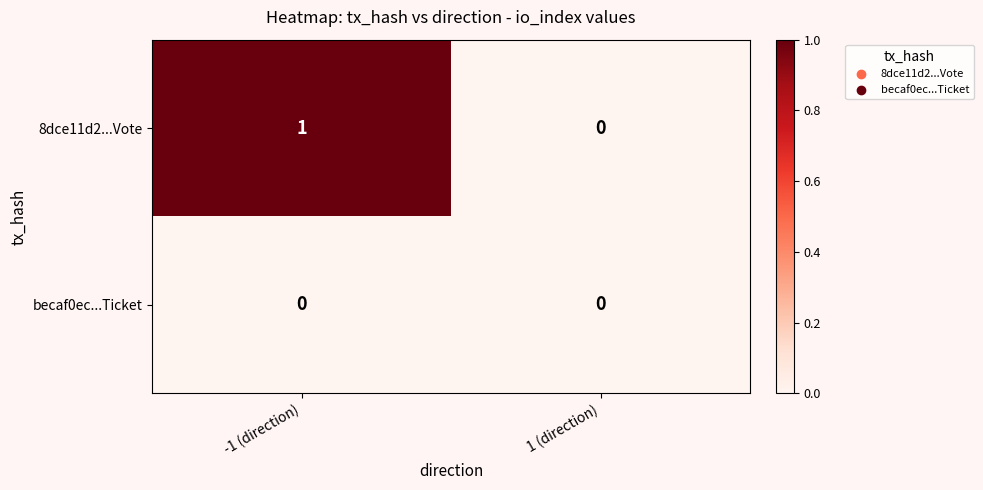

At which label is 8dce11d2...Vote closest to 0?

1 (direction)